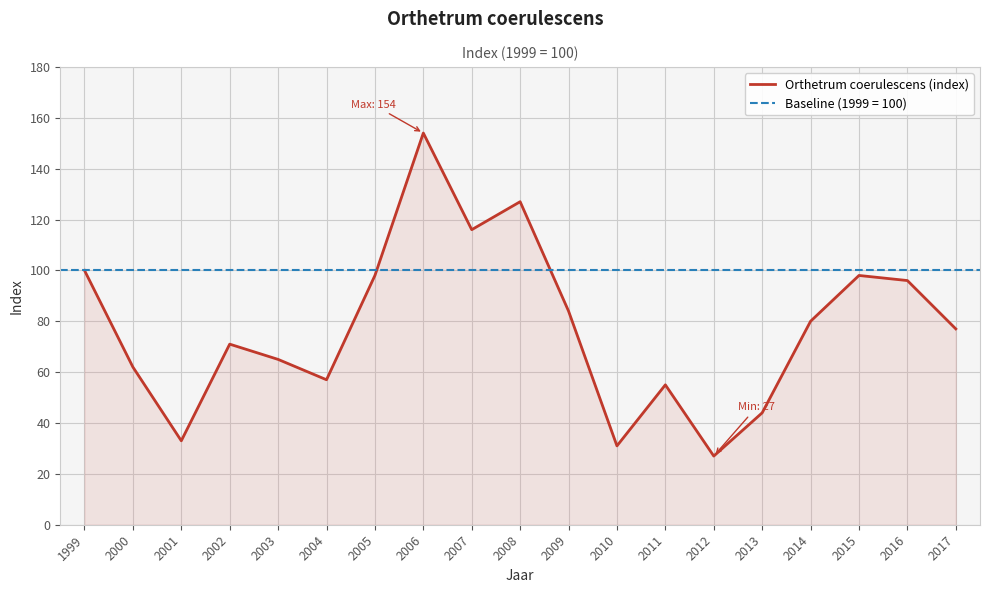

True or false: the data shows 56 at 2014.

False